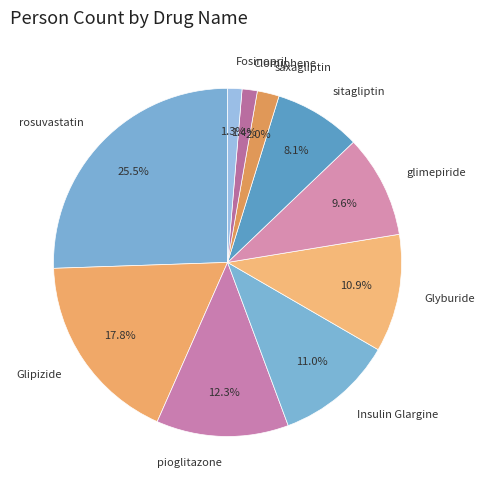

To the nearest percent, what is the difference between the rosuvastatin and pioglitazone slice percentages?

13%